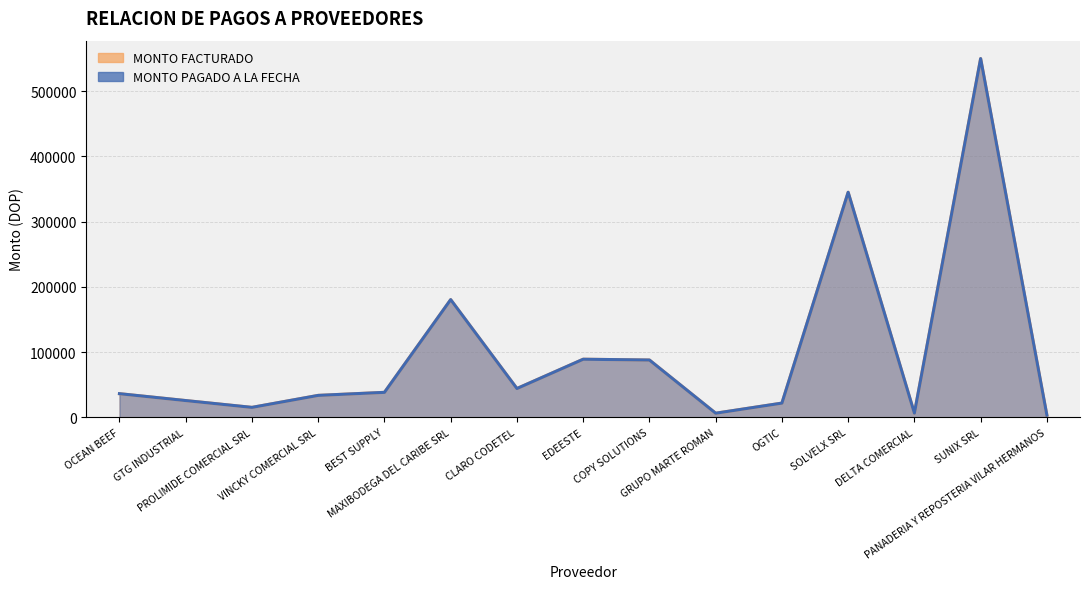

Which series has the largest total across all categories?

MONTO FACTURADO